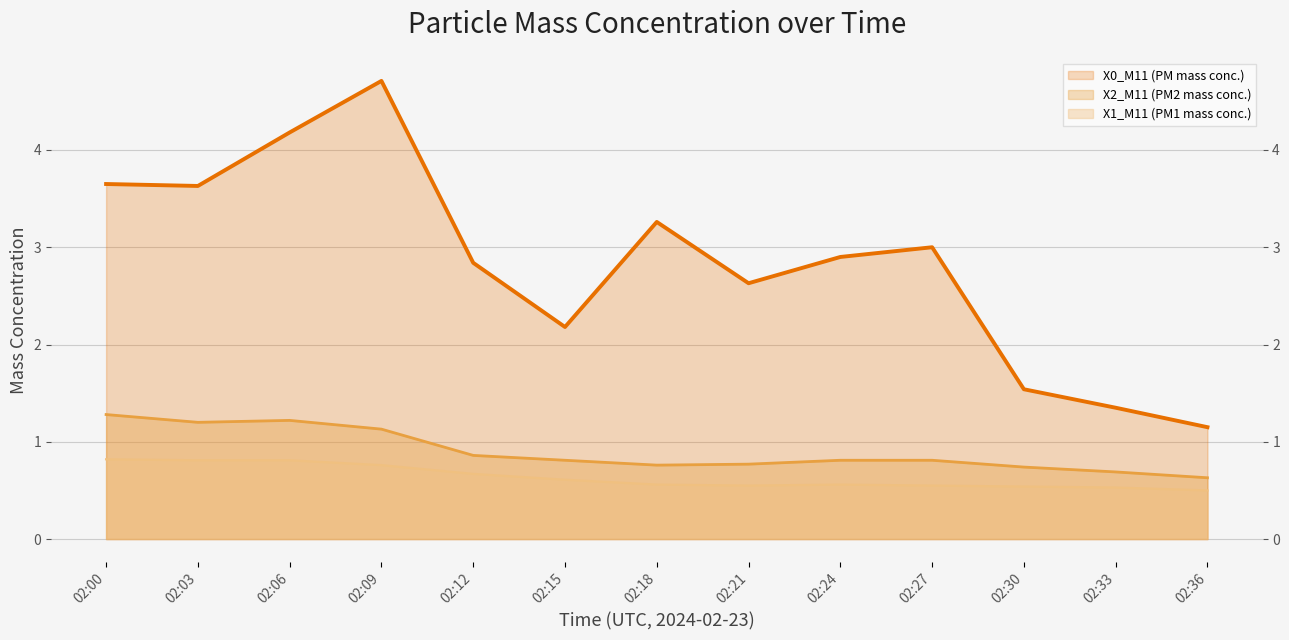

How many lines are shown in the chart?

3